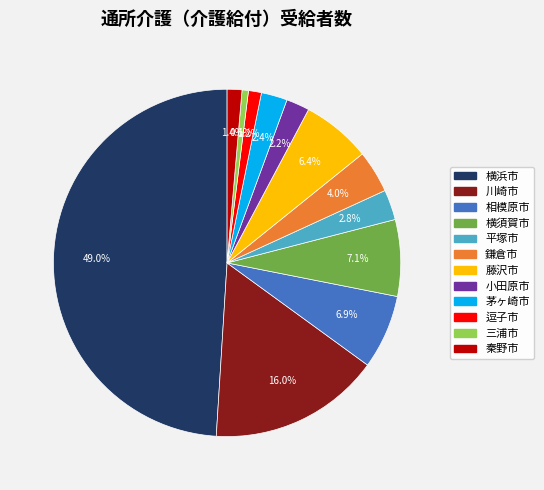

To the nearest percent, what is the combined percentage of 藤沢市 and 三浦市?

7%